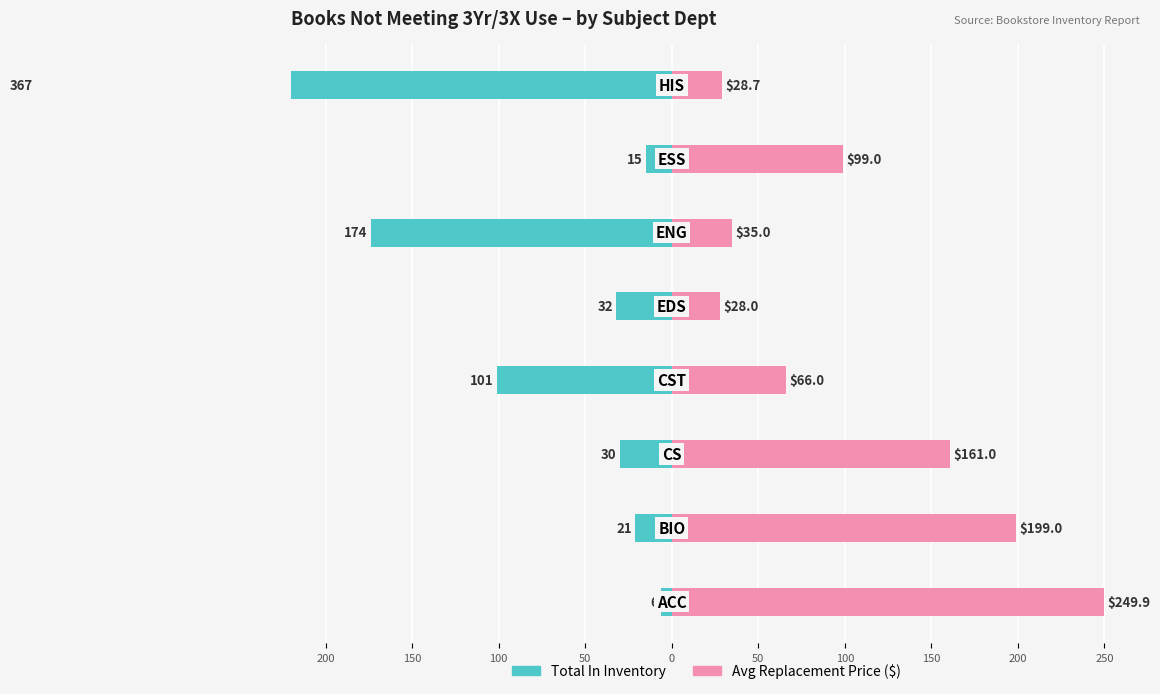

Is it true that Avg Replacement Price ($) equals 161.0 at 100?

True